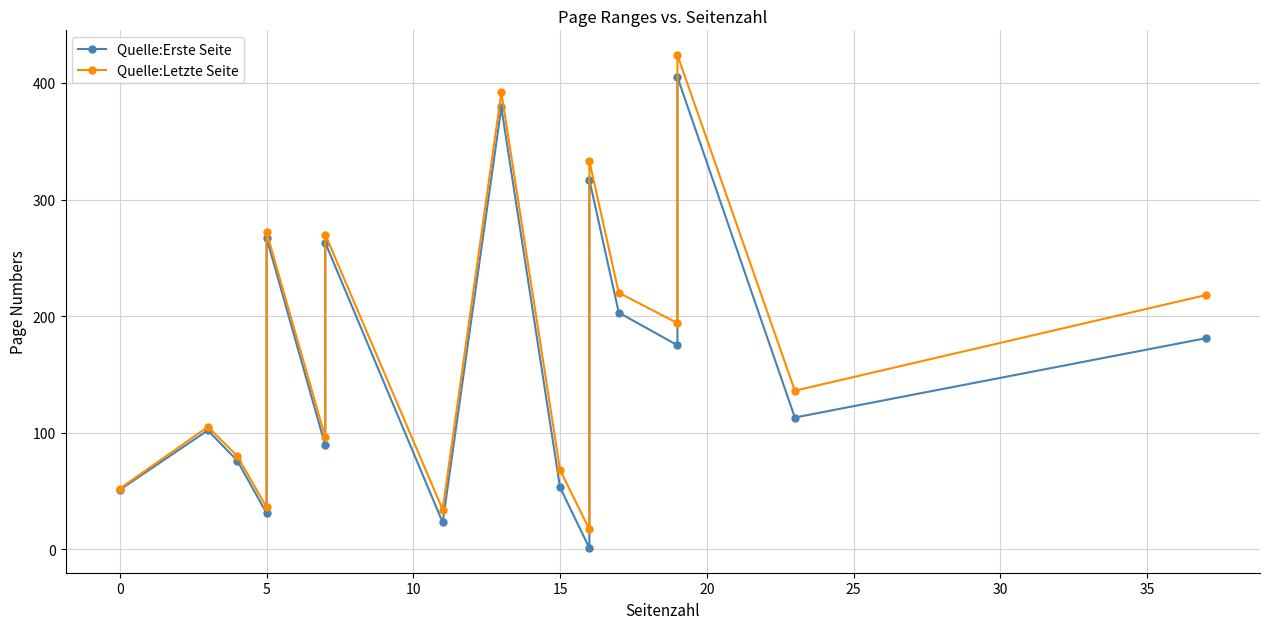

What is the difference between the maximum and minimum values in the Quelle:Letzte Seite series?

407